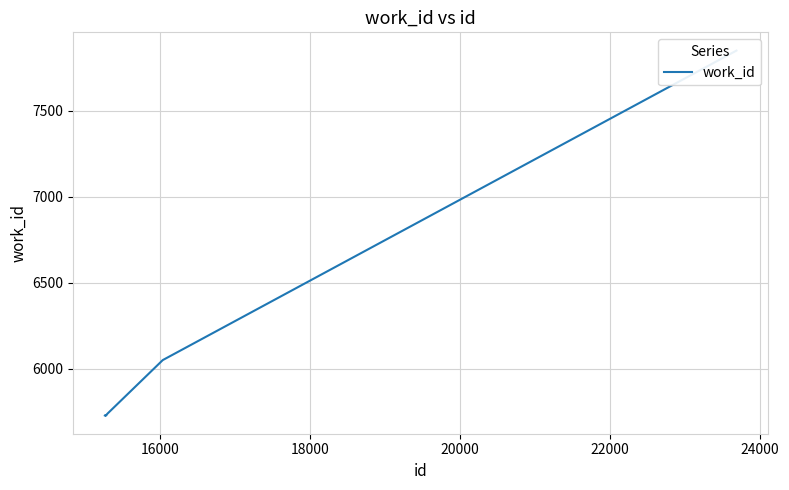

How many lines are shown in the chart?

1